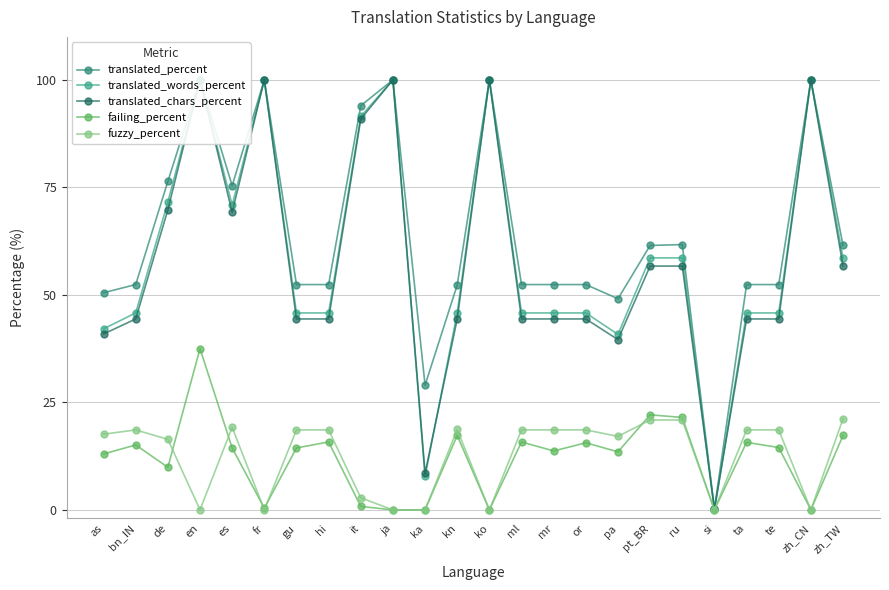

How many lines are shown in the chart?

5